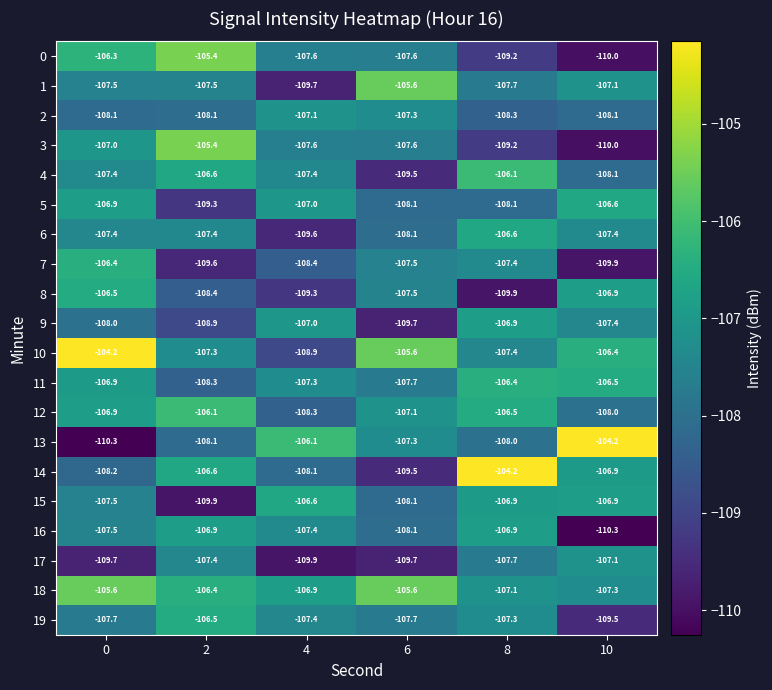

What is the minimum value for 12?

-108.3